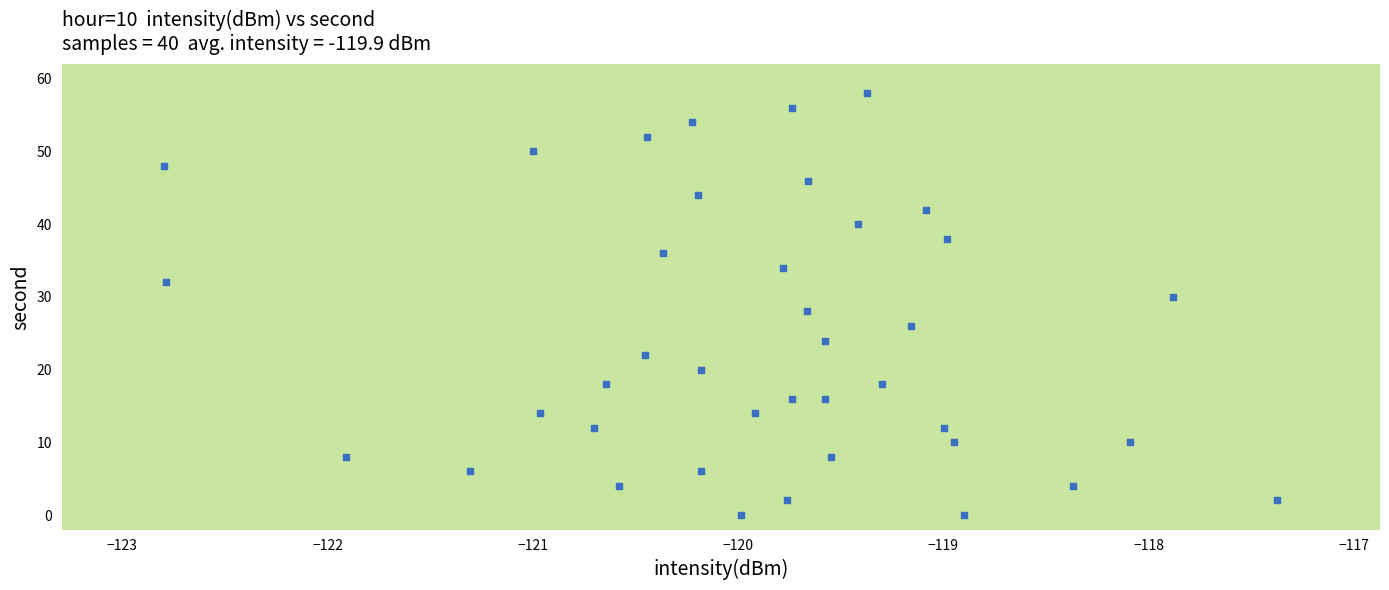

What is the range of Y values (max minus min)?

58